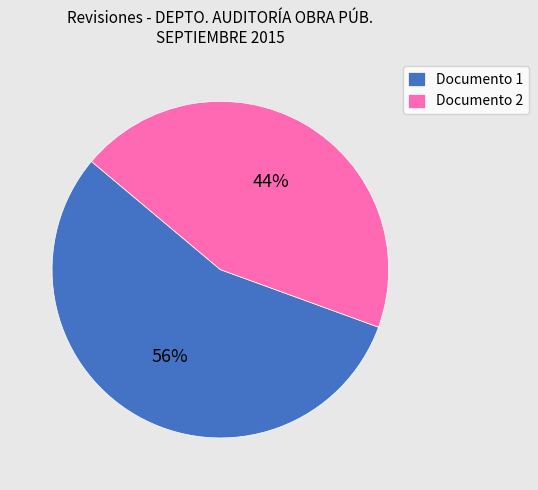

To the nearest percent, what is the combined percentage of Documento 1 and Documento 2?

100%